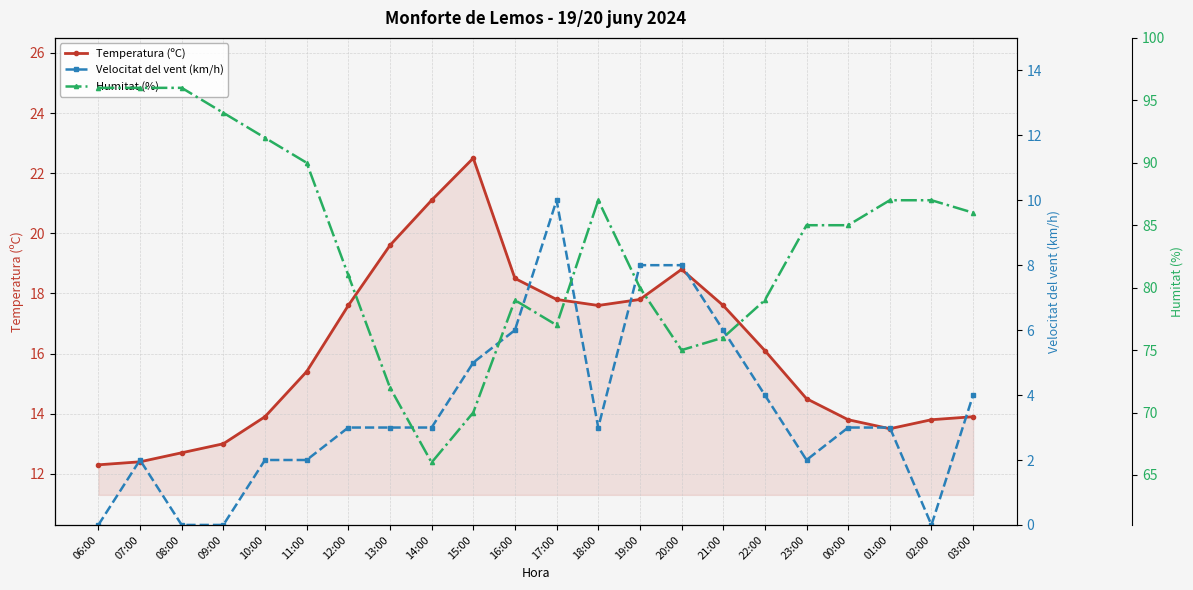

What is the difference between the highest and lowest values at 17:00?

67.0